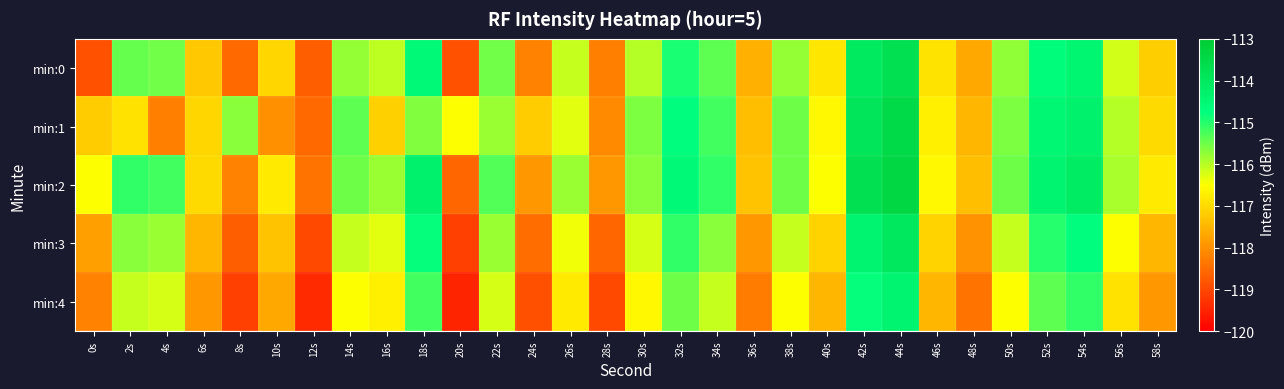

How many categories are shown in the chart?

30